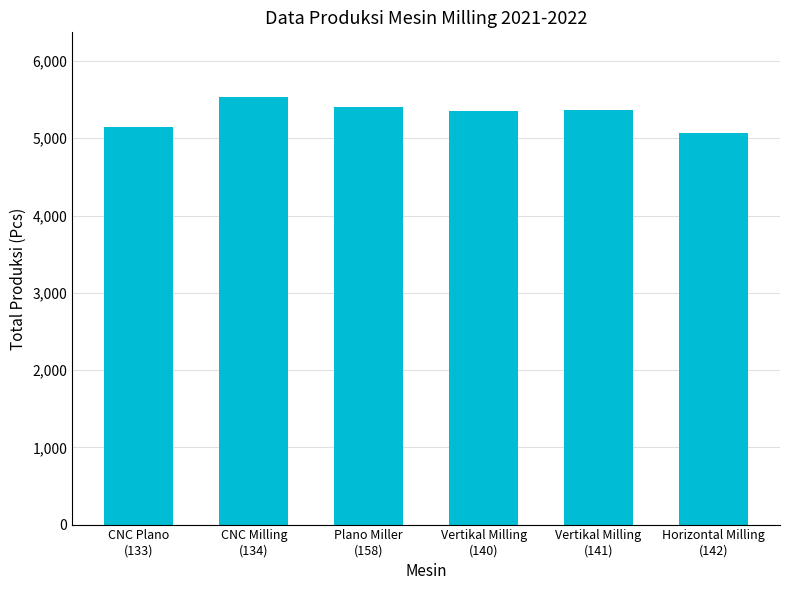

What value does the data have at Plano Miller
(158)?

5410